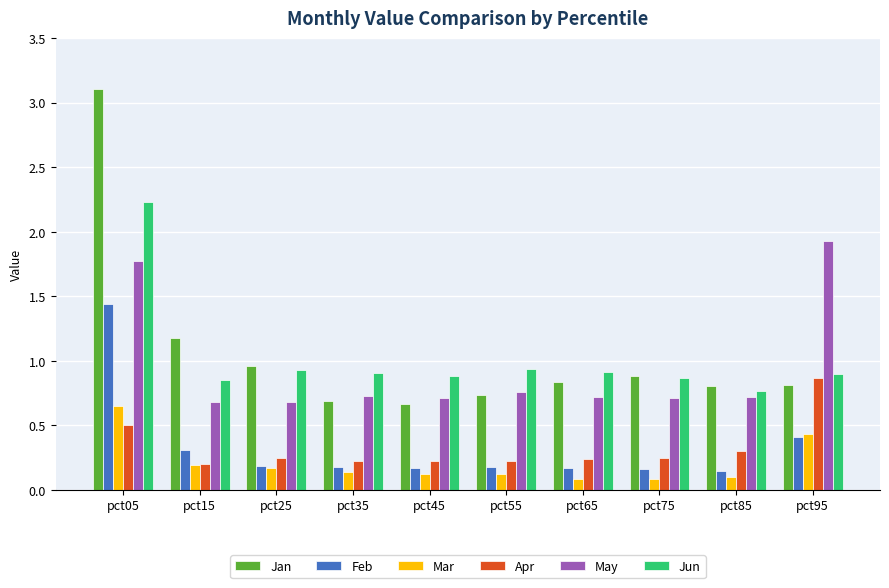

List the series in order of their peak value, lowest first.

Mar, Apr, Feb, May, Jun, Jan